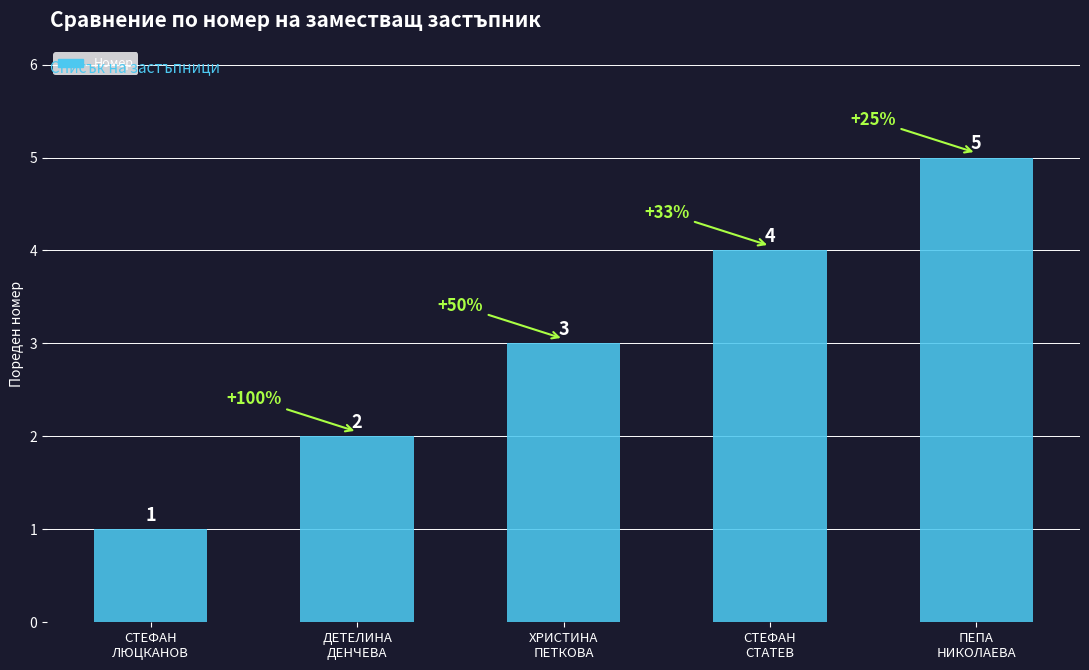

What is the change in value from СТЕФАН
ЛЮЦКАНОВ to СТЕФАН
СТАТЕВ?

+3